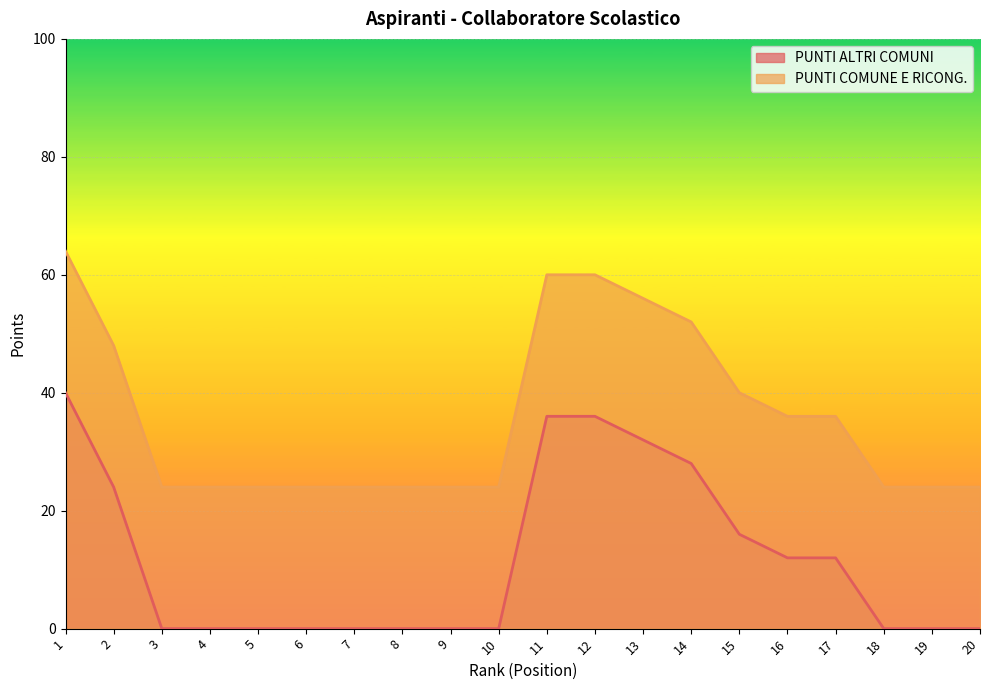

What is the maximum value for PUNTI COMUNE E RICONG.?

64